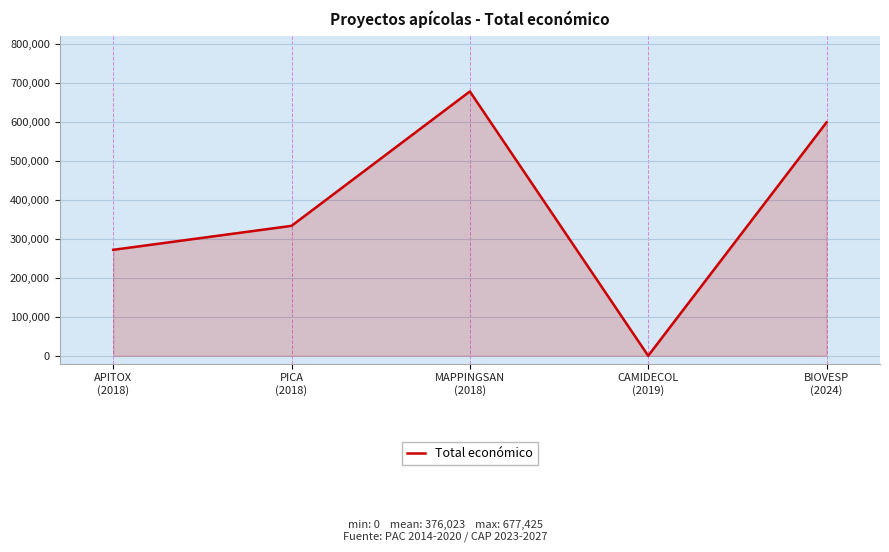

How many series are shown in this chart?

1